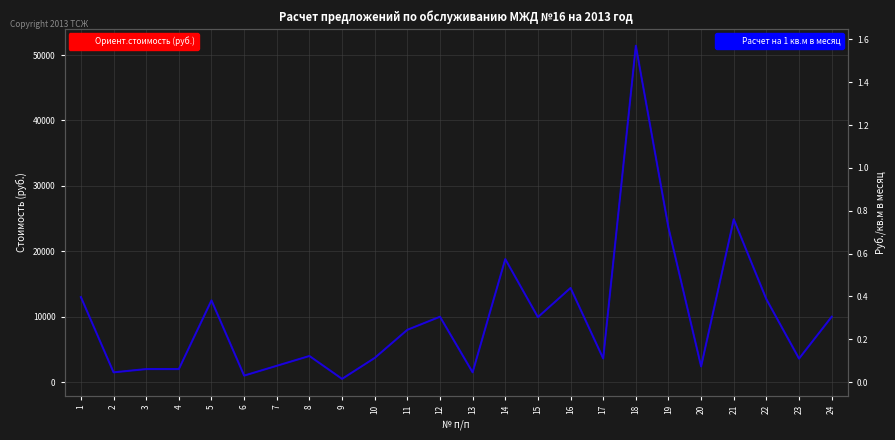

The value of Ориент.стоимость (руб.) at 13 is 1013.0. True or false?

False